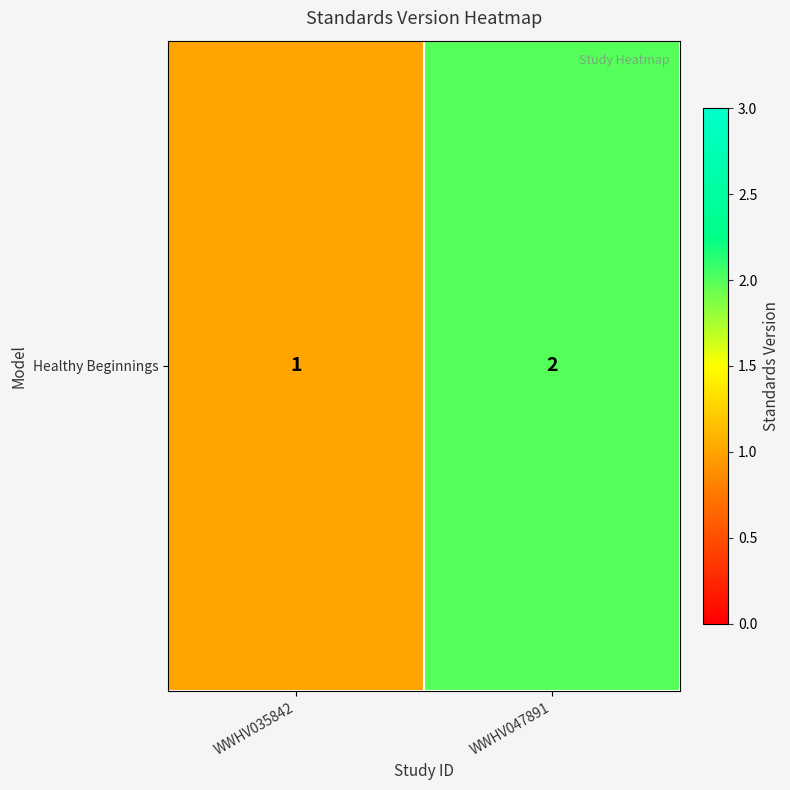

What is the change in value from WWHV035842 to WWHV047891?

+1